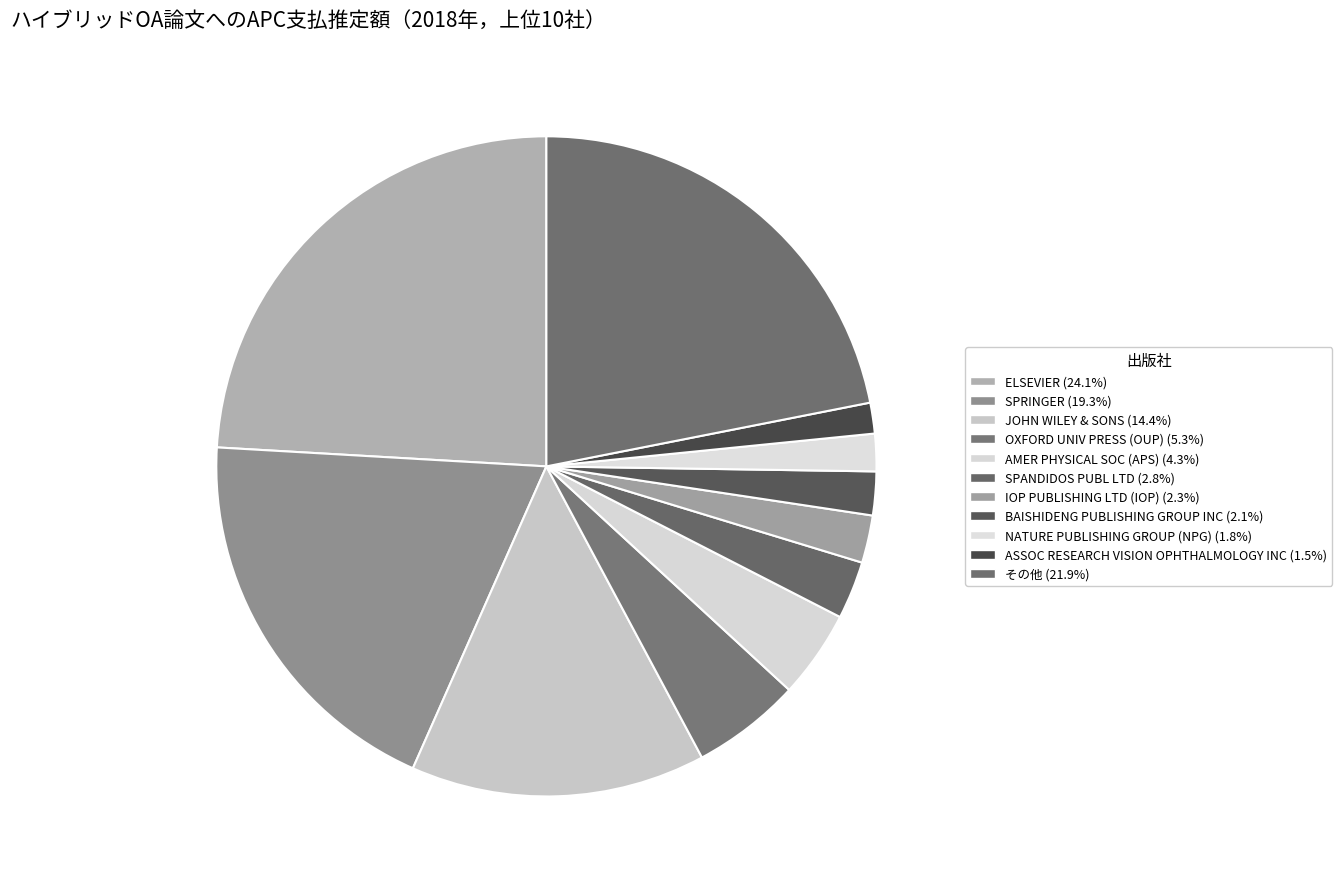

Is it true that SPANDIDOS PUBL LTD is 1% of the pie?

False